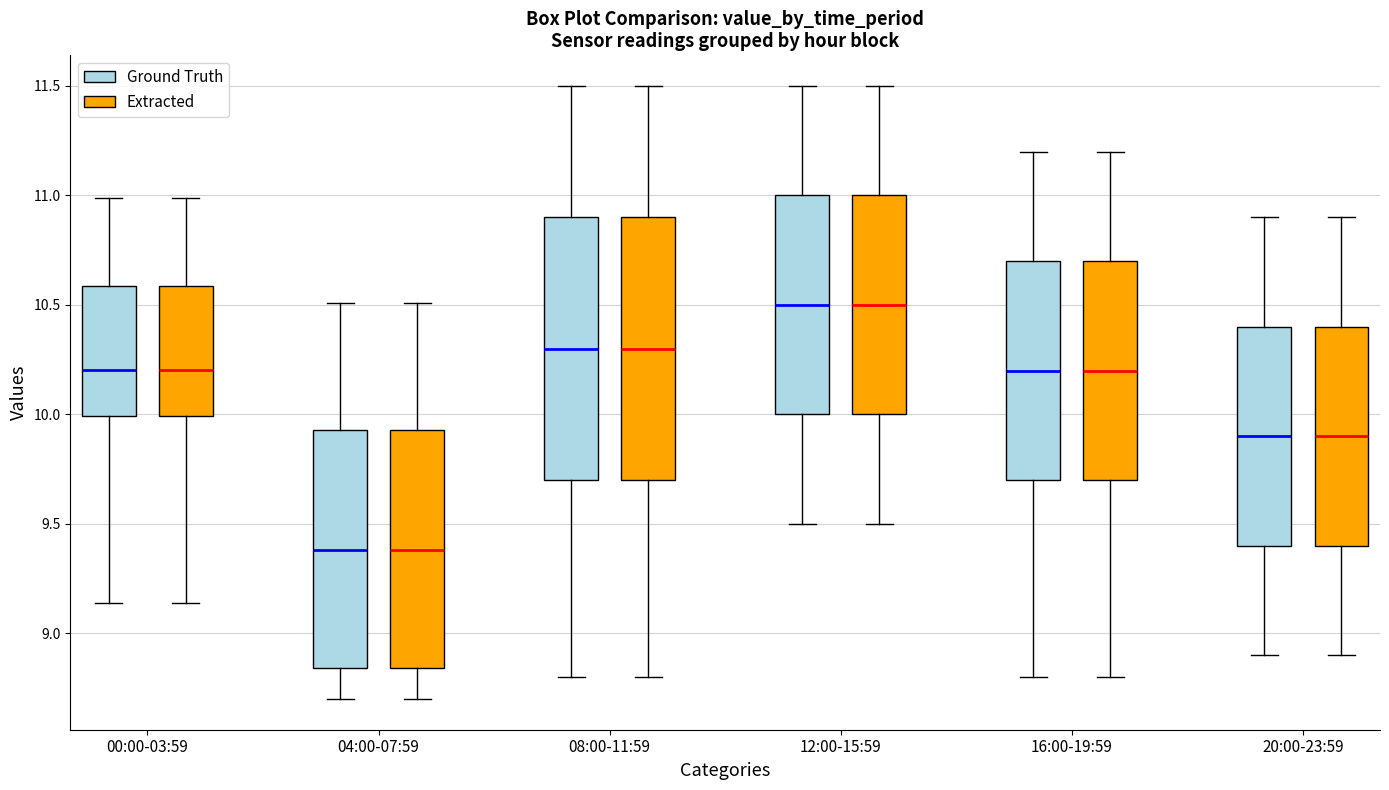

Reading left to right, transcribe this box plot: for each box, give where its median line is, the range the box spans, and where its two whiskers end, as read against the y-axis. The values are not printed on the chart, so give them approximately, as read against the axis.

00:00-03:59 (Ground Truth): median 10.20, box 10.00 to 10.60, whiskers 9.15 to 11.00
00:00-03:59 (Extracted): median 10.20, box 10.00 to 10.60, whiskers 9.15 to 11.00
04:00-07:59 (Ground Truth): median 9.40, box 8.85 to 9.95, whiskers 8.70 to 10.50
04:00-07:59 (Extracted): median 9.40, box 8.85 to 9.95, whiskers 8.70 to 10.50
08:00-11:59 (Ground Truth): median 10.30, box 9.70 to 10.90, whiskers 8.80 to 11.50
08:00-11:59 (Extracted): median 10.30, box 9.70 to 10.90, whiskers 8.80 to 11.50
12:00-15:59 (Ground Truth): median 10.50, box 10.00 to 11.00, whiskers 9.50 to 11.50
12:00-15:59 (Extracted): median 10.50, box 10.00 to 11.00, whiskers 9.50 to 11.50
16:00-19:59 (Ground Truth): median 10.20, box 9.70 to 10.70, whiskers 8.80 to 11.20
16:00-19:59 (Extracted): median 10.20, box 9.70 to 10.70, whiskers 8.80 to 11.20
20:00-23:59 (Ground Truth): median 9.90, box 9.40 to 10.40, whiskers 8.90 to 10.90
20:00-23:59 (Extracted): median 9.90, box 9.40 to 10.40, whiskers 8.90 to 10.90